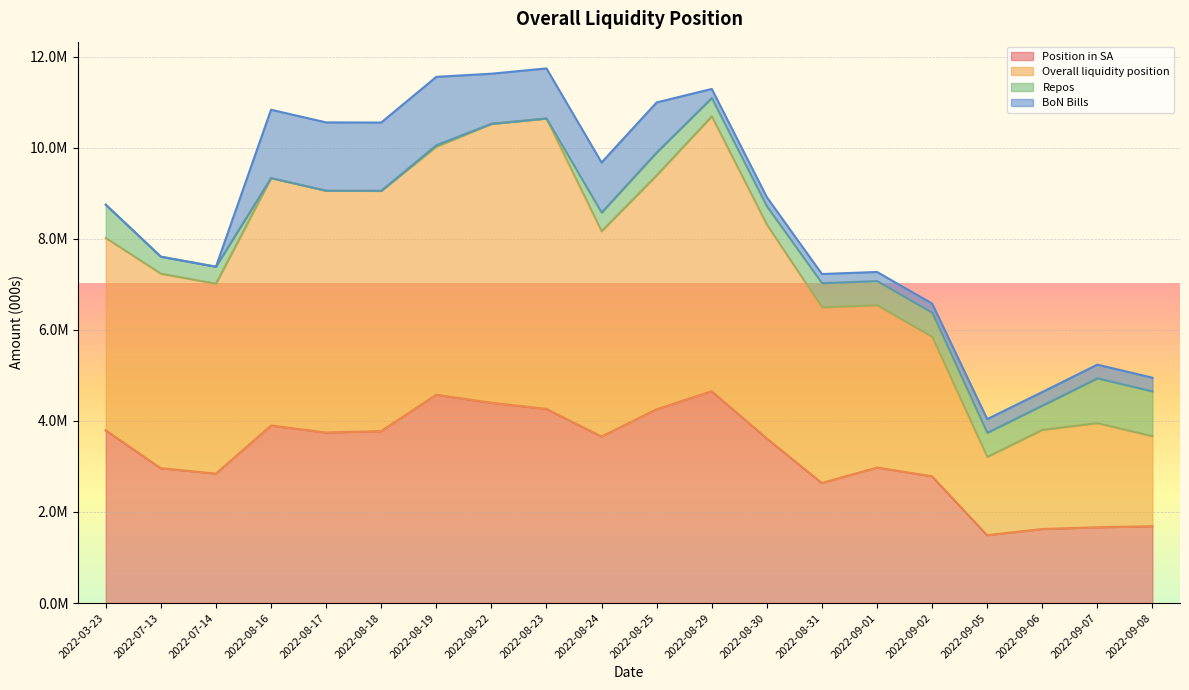

What is the label of the 12th point from the left?

2022-08-29